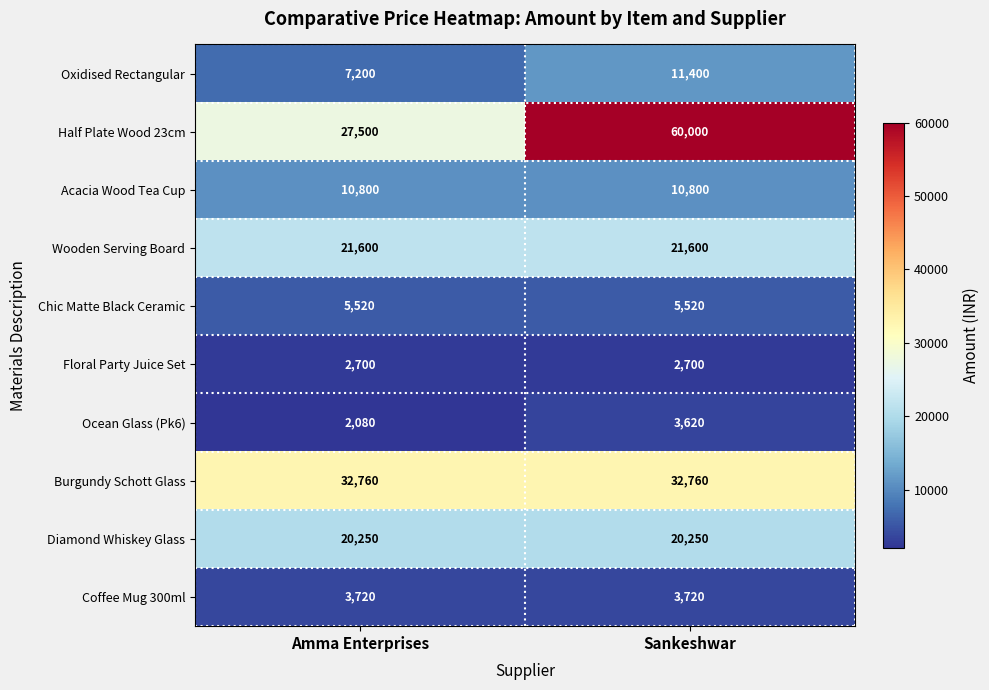

What value does the Half Plate Wood 23cm series have at Amma Enterprises, to the nearest 50?

27500